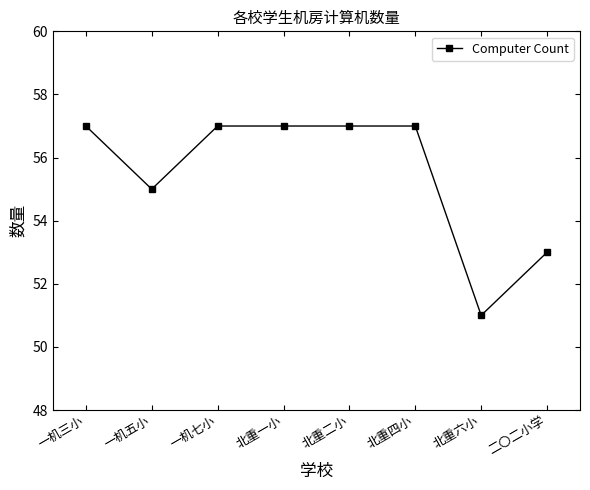

How many lines are shown in the chart?

1